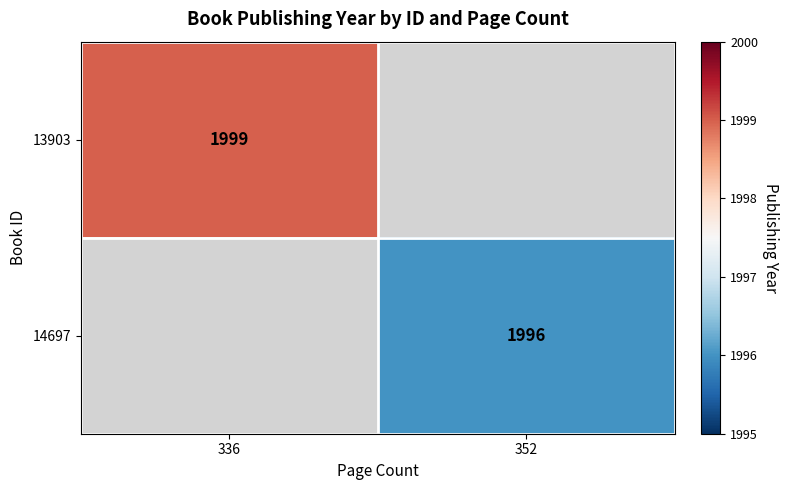

The value of 13903 at 336 is 1999. True or false?

True